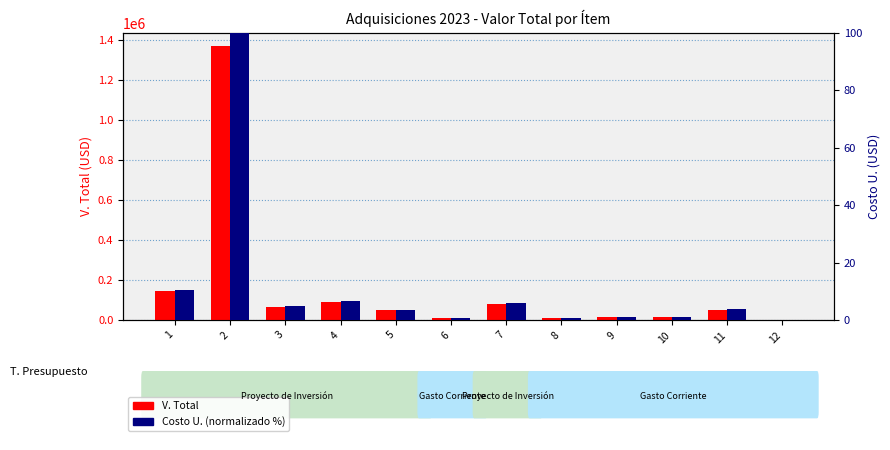

What is the approximate value of V. Total at 9?

13392.9